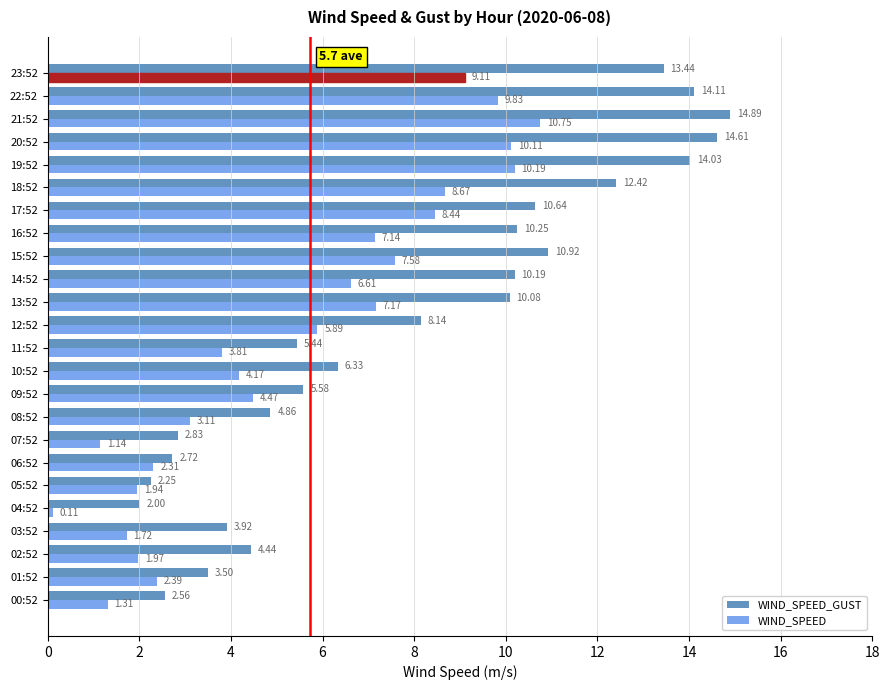

What is the difference between the maximum and minimum values in the WIND_SPEED_GUST series?

12.9